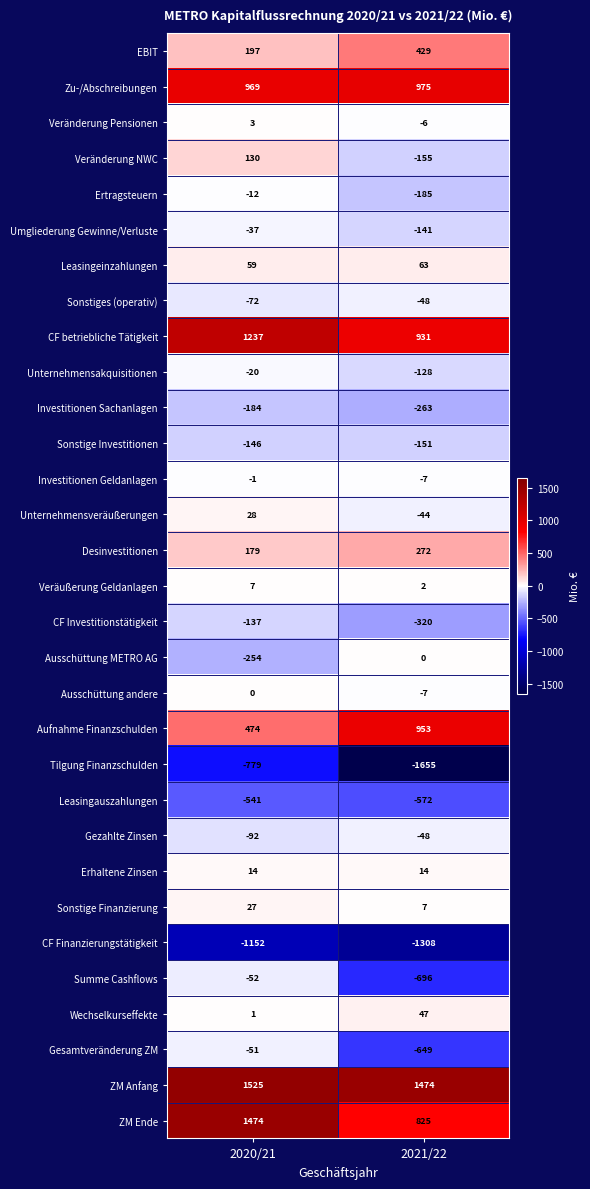

The value of Ausschüttung METRO AG at 2021/22 is 130. True or false?

False